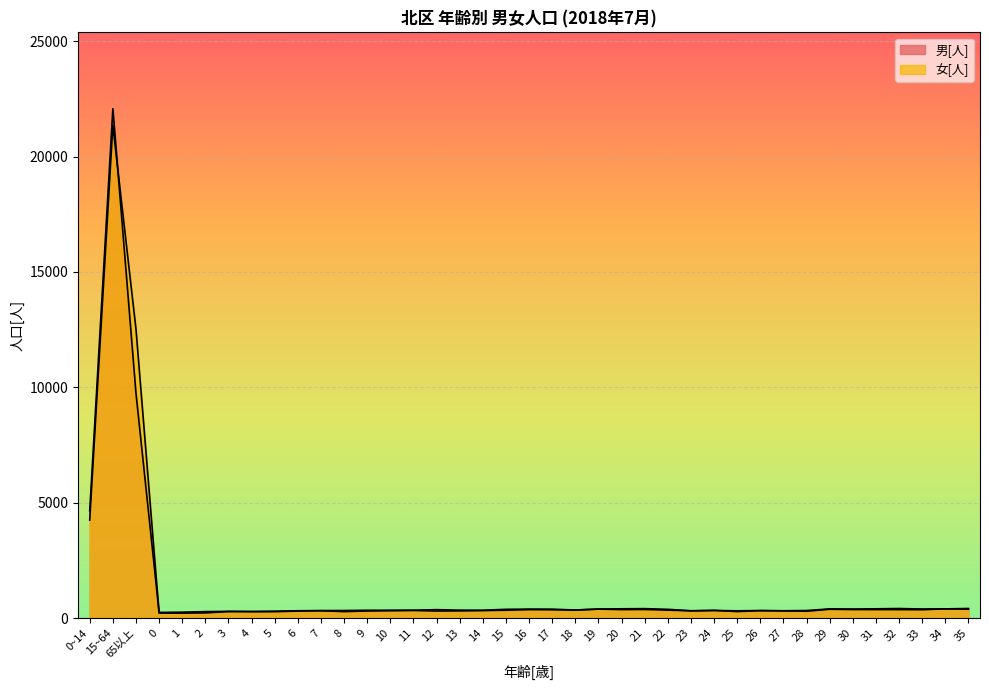

What value does the 女[人] series have at 19, to the nearest 50?

400